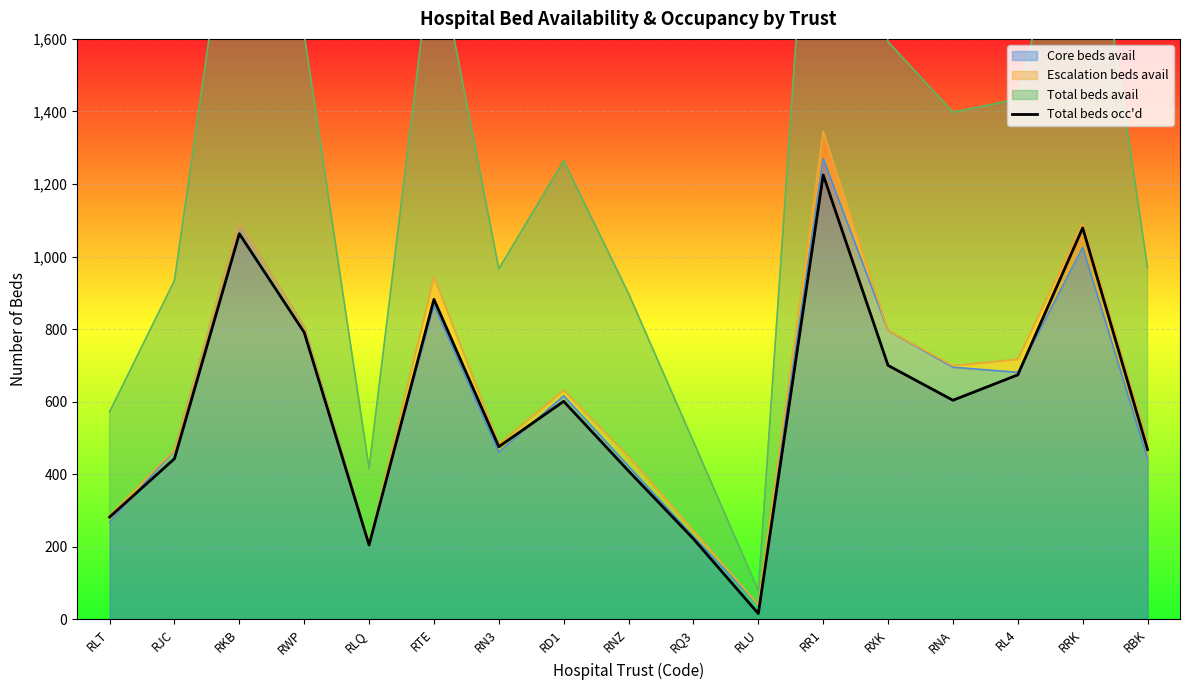

The value at RLU is 28. True or false?

False